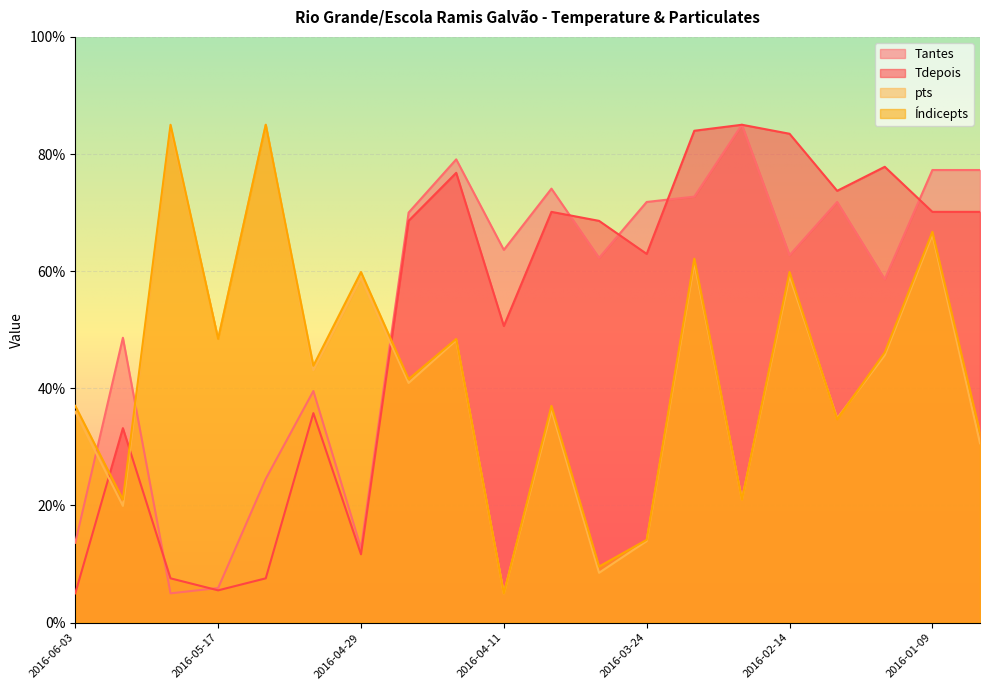

At which category is the sum across all series the highest?

2016-01-09